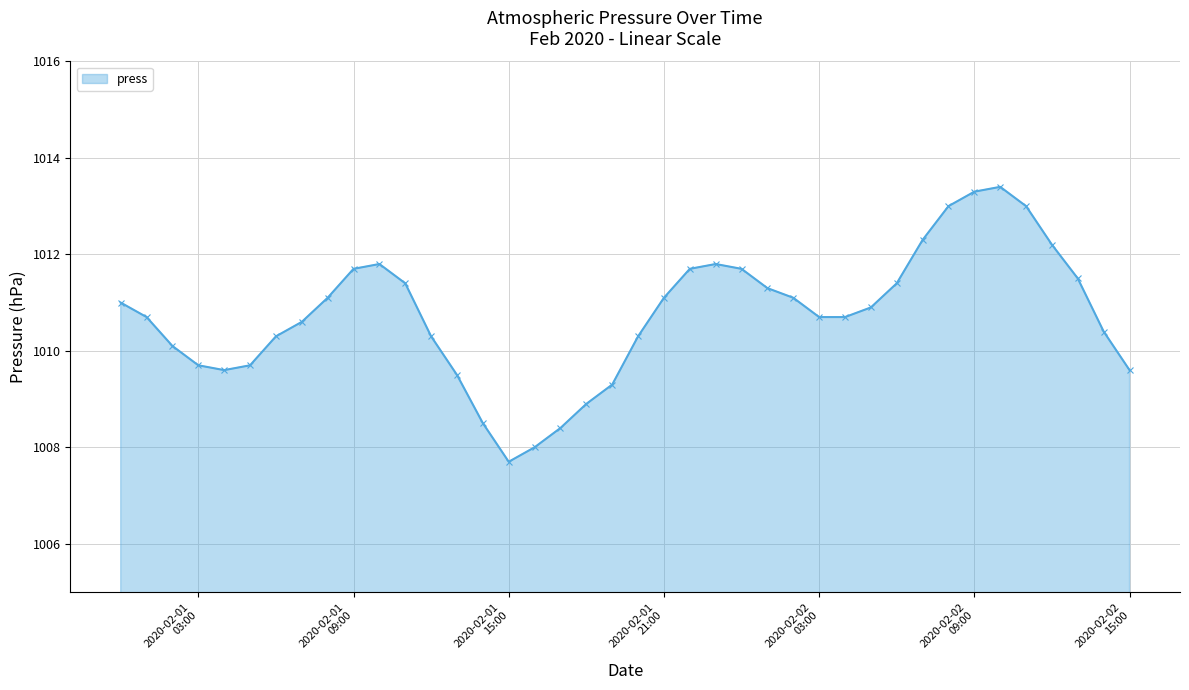

What is the average value?

1010.7